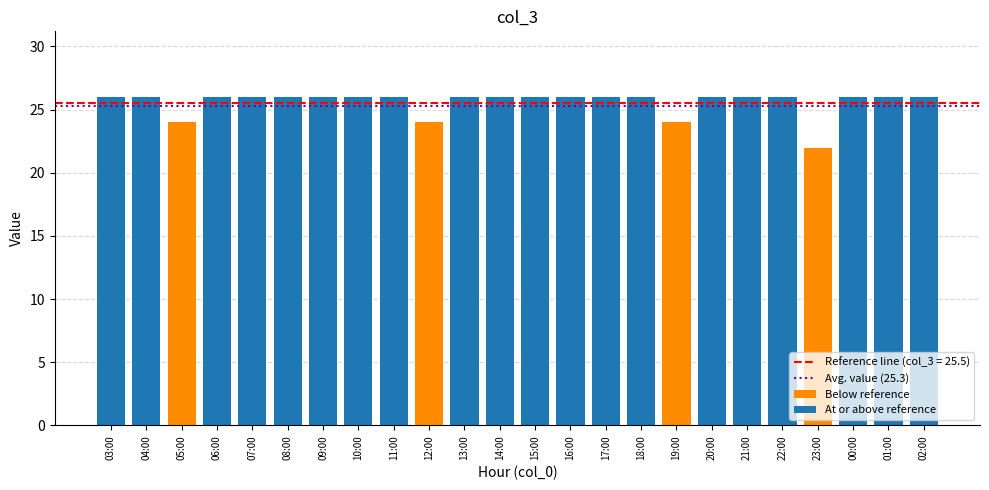

What value does the data have at 06:00?

26